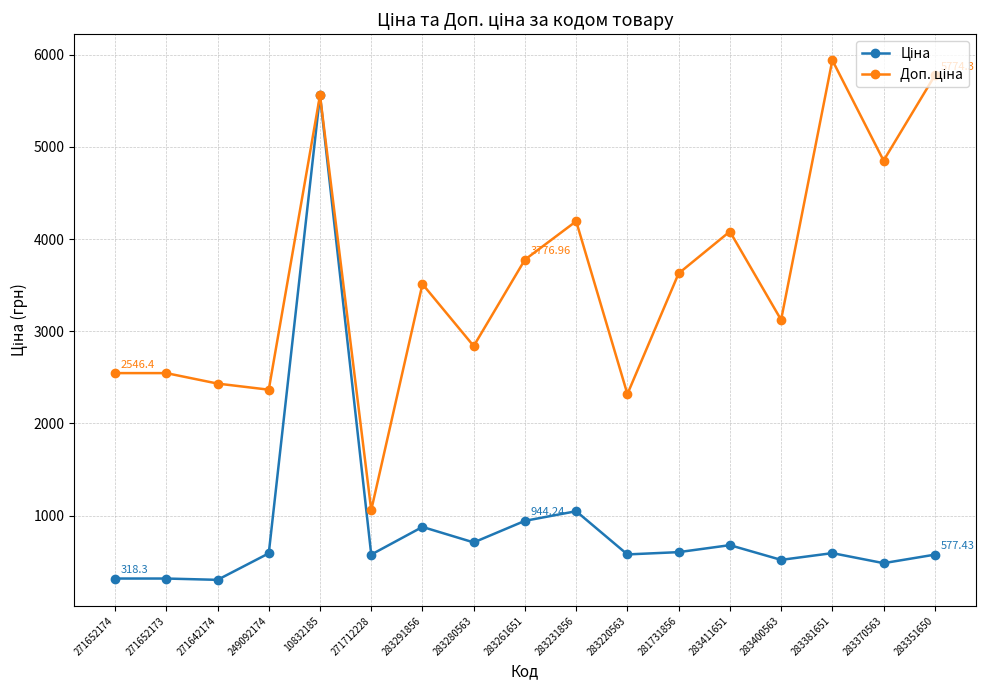

How many data points does each series have?

17